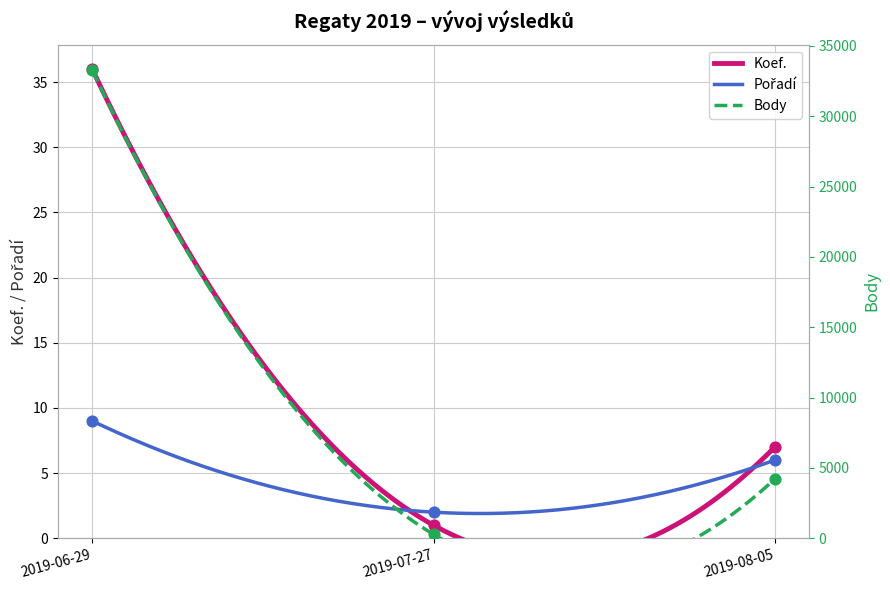

At how many categories does at least one series exceed 22328?

1